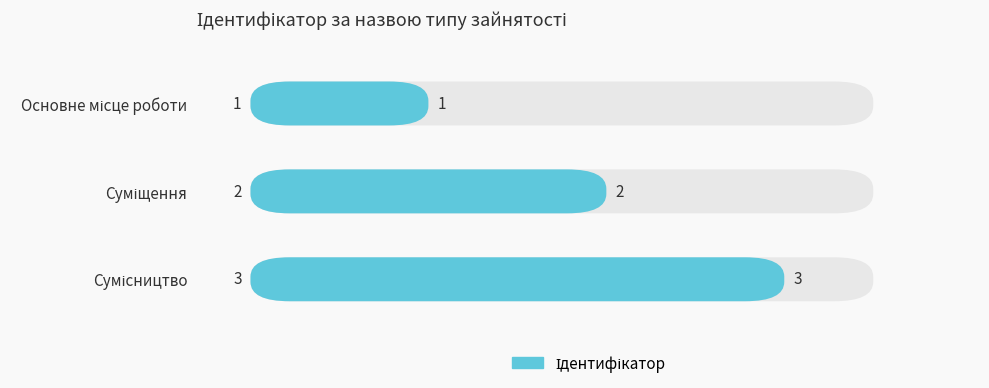

What is the minimum value shown in the chart?

1